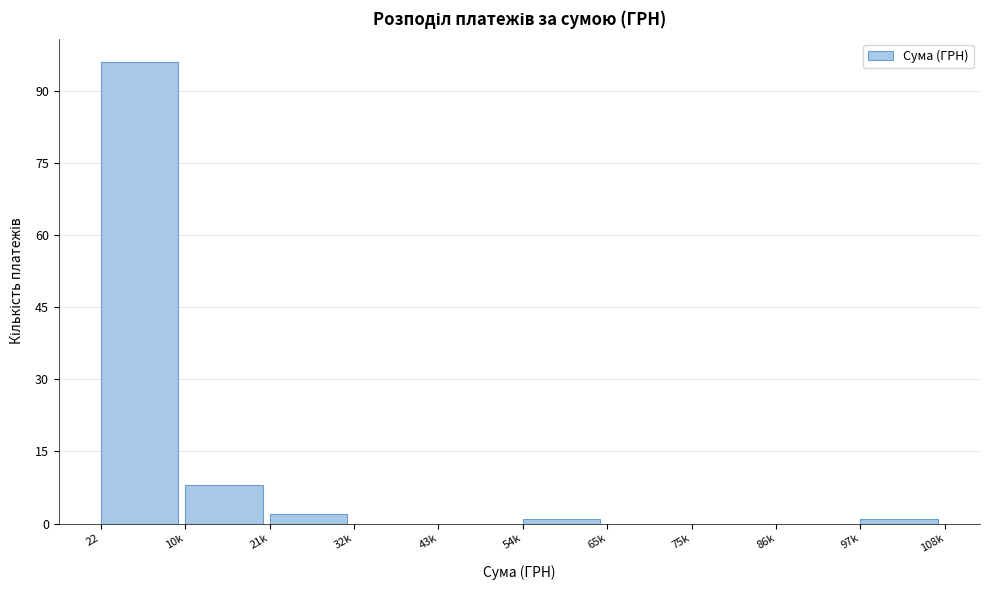

Reading left to right, transcribe all the data shown in this chart.

22=96	10k=8	21k=2	32k=0	43k=0	54k=1	65k=0	75k=0	86k=0	97k=1